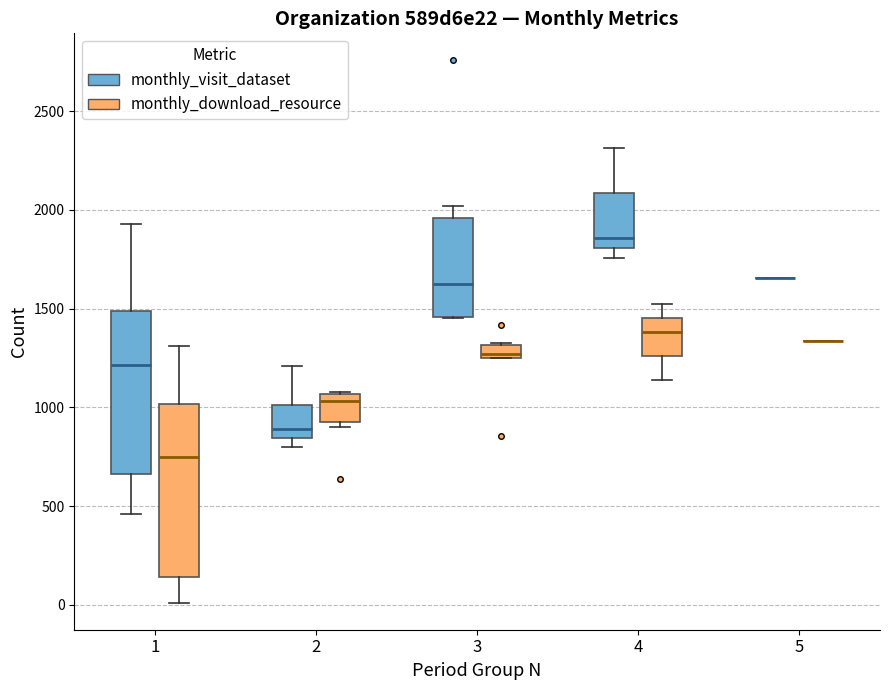

Where is the upper edge of the box for 2 (monthly_download_resource) on the y-axis? The values are not printed on the chart, so give them approximately, as read against the axis.

1050